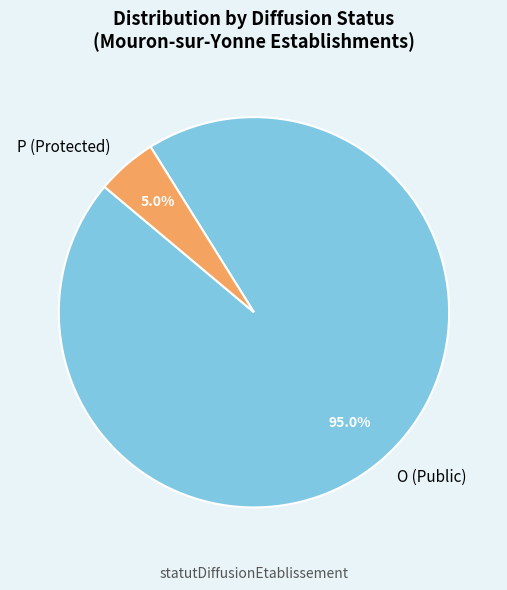

True or false: P accounts for 16% of the total.

False